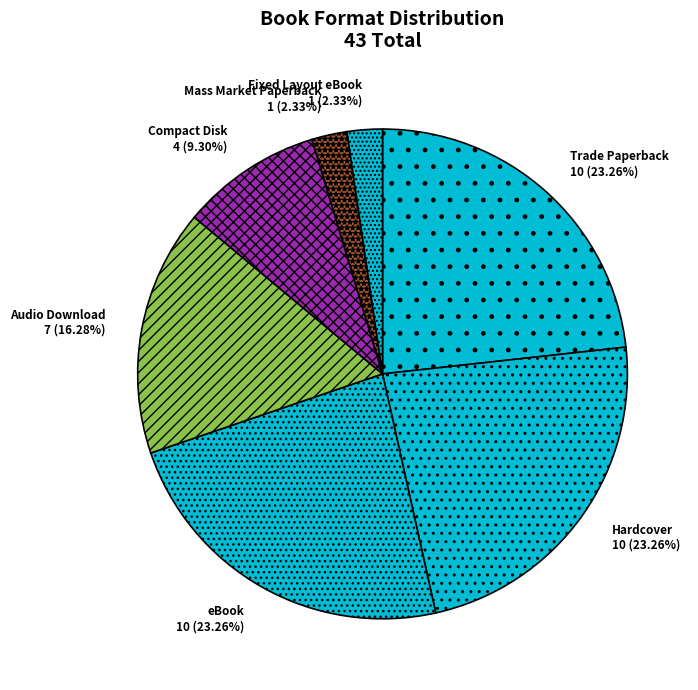

Approximately how many times larger is the value at eBook compared to Mass Market Paperback?

10.0